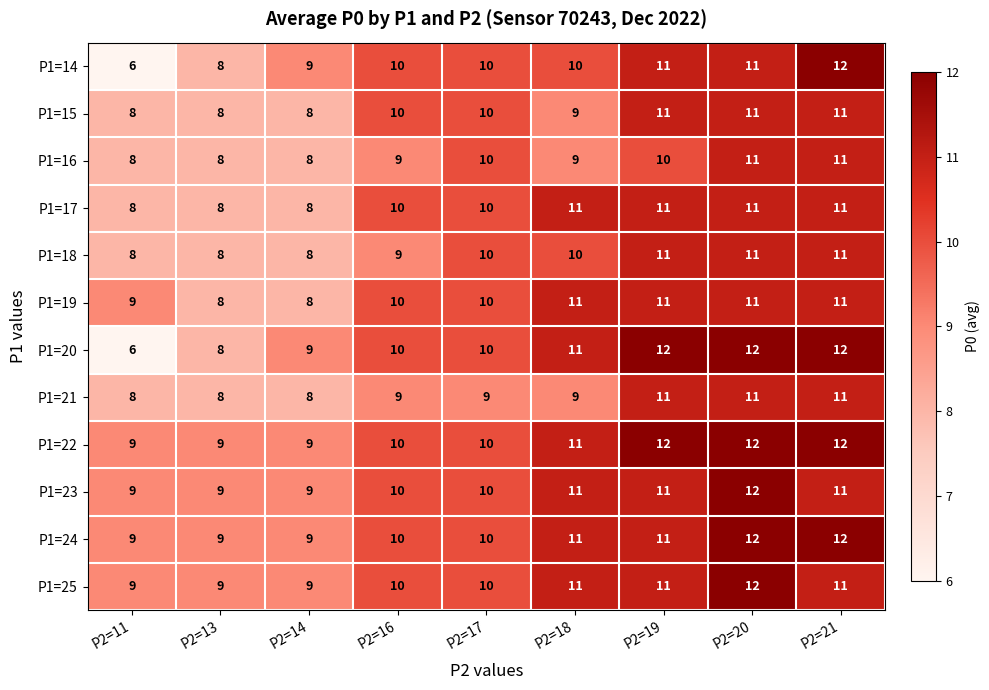

What is the average value of the P1=19 series?

10